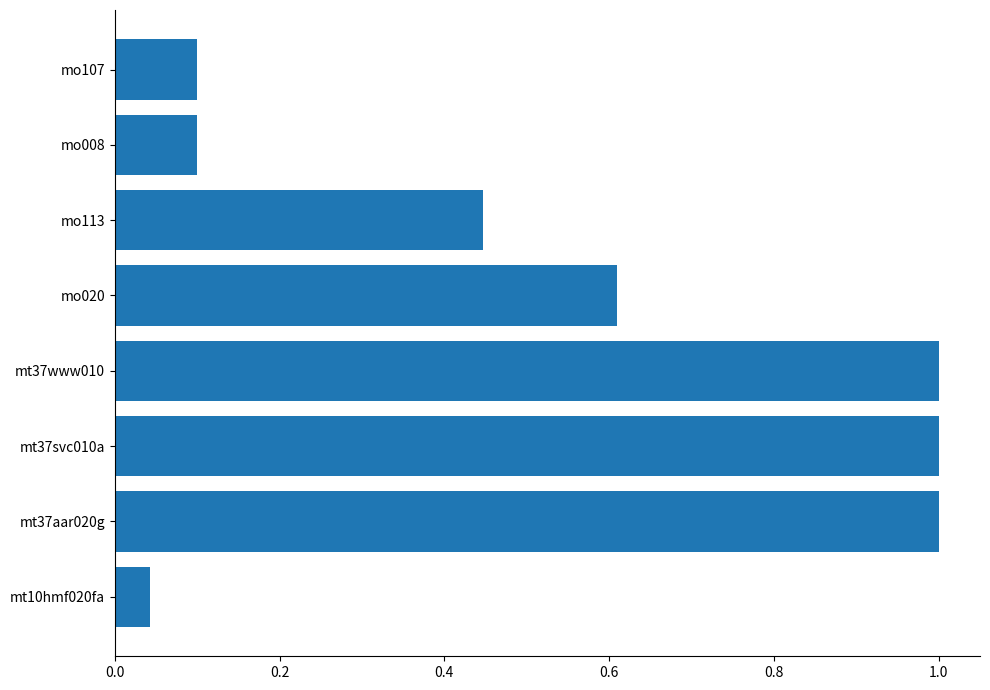

What is the maximum value shown in the chart?

1.0